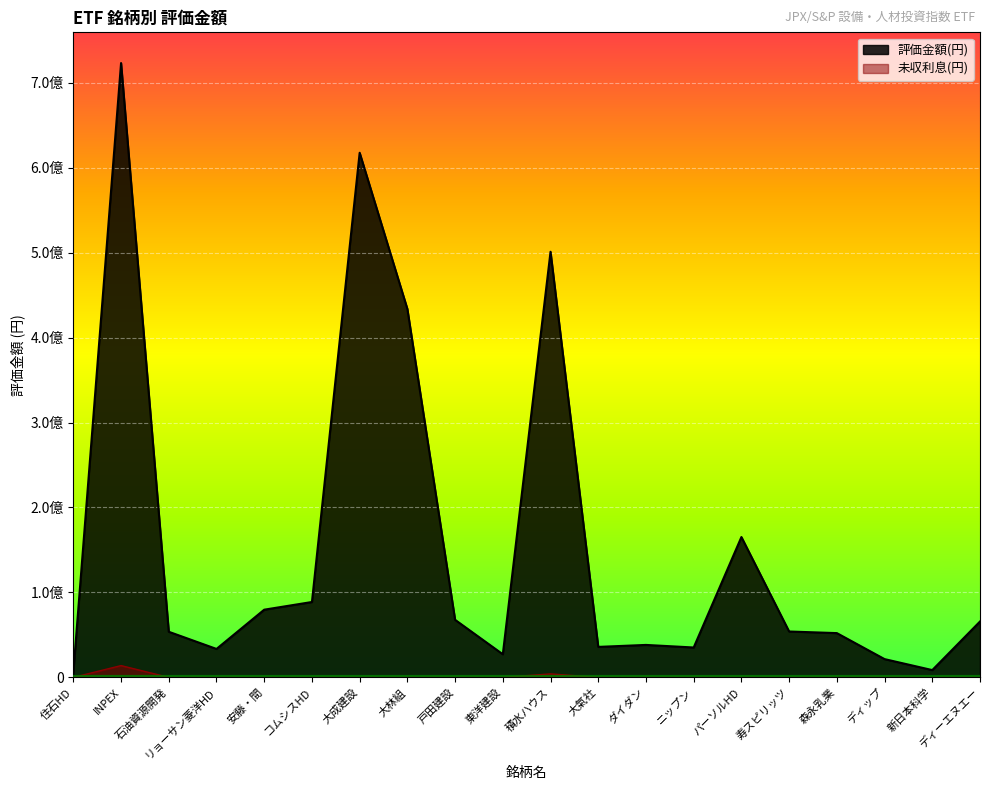

True or false: 未収利息 and 評価金額 cross at least once.

False